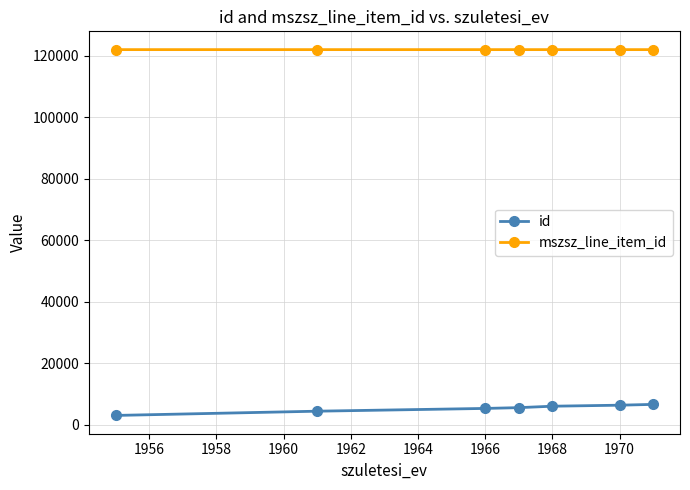

What is the minimum value for mszsz_line_item_id?

122043